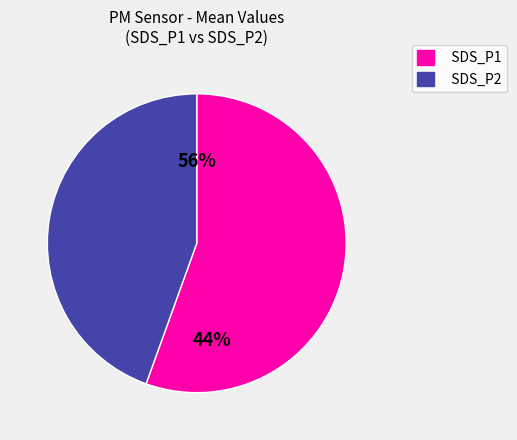

Count the number of slices in the pie.

2